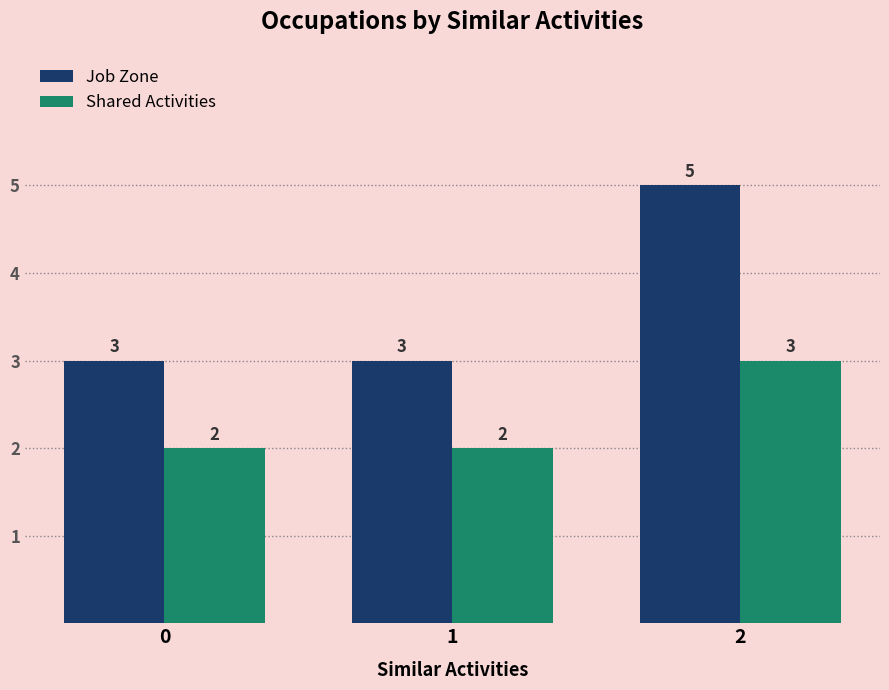

The Shared Activities series shows 2 at 2. True or false?

False